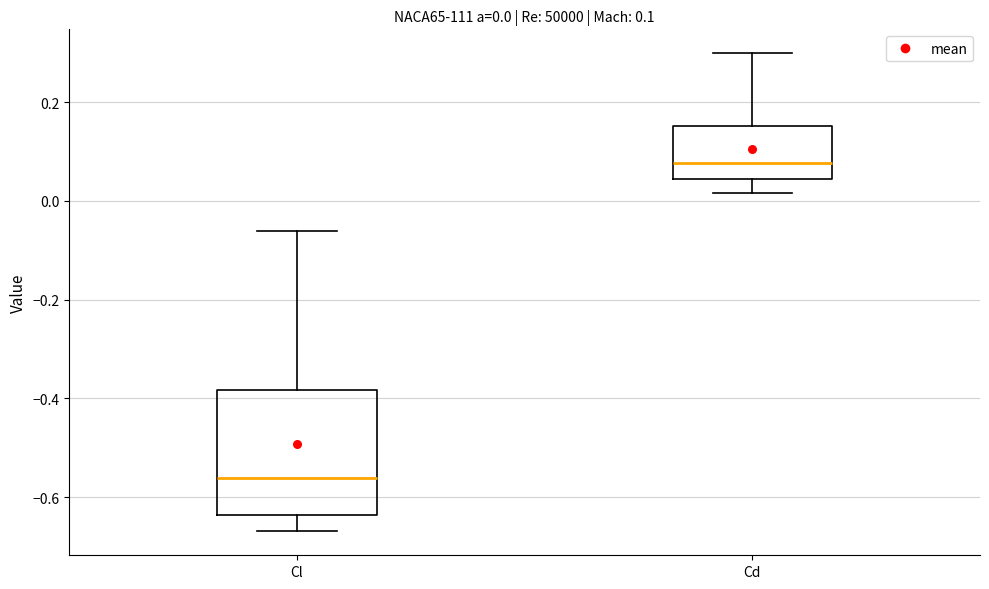

Which box is the tallest, from its lower edge to its upper edge?

Cl